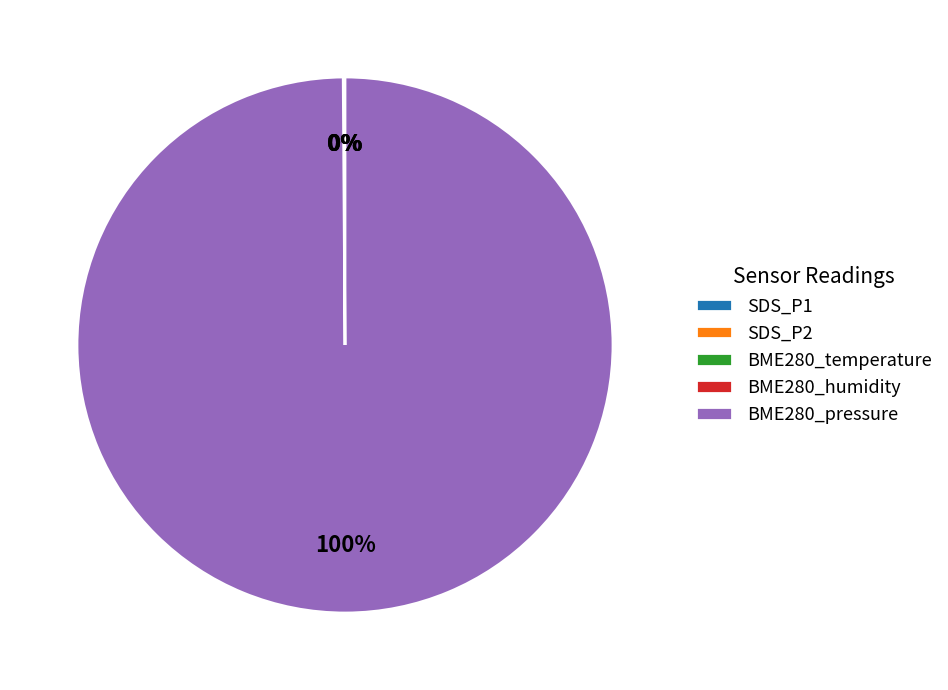

Does any single category account for the majority?

Yes